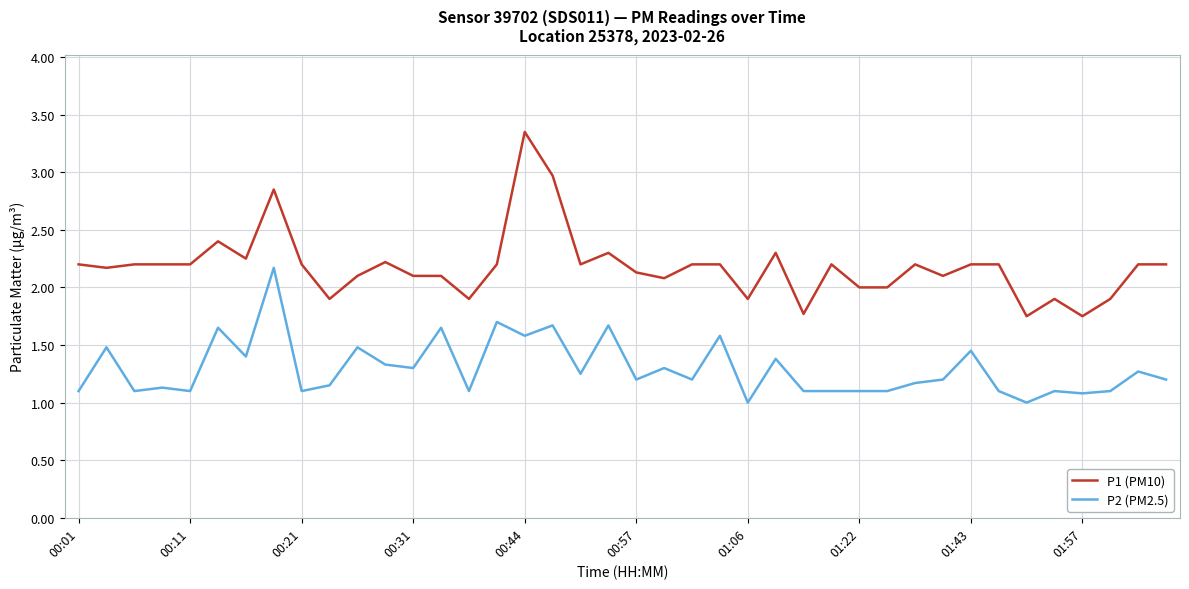

True or false: P2 (PM2.5) and P1 (PM10) intersect in this chart.

False